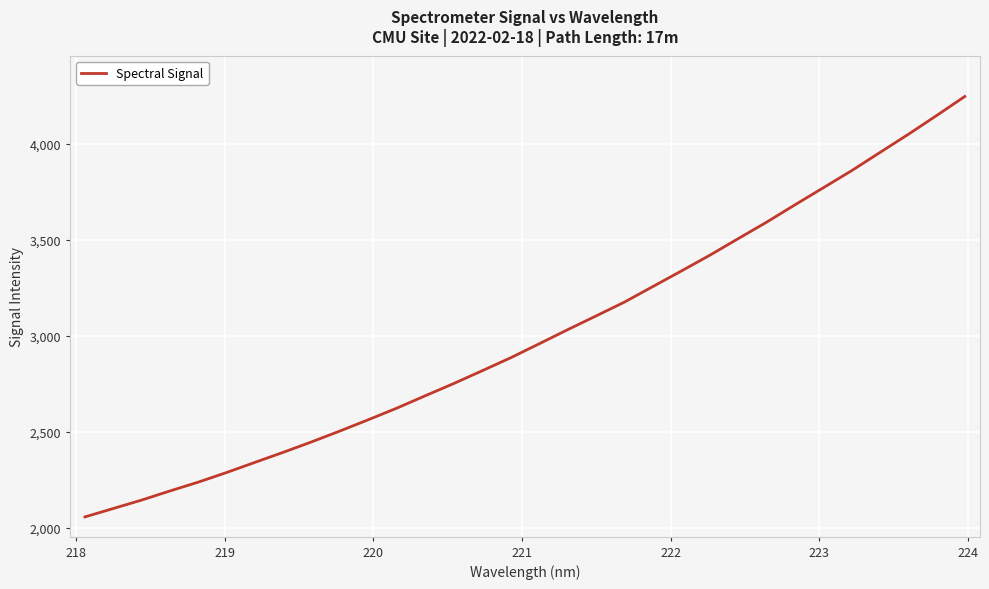

What is the difference between the maximum and minimum values?

2189.6